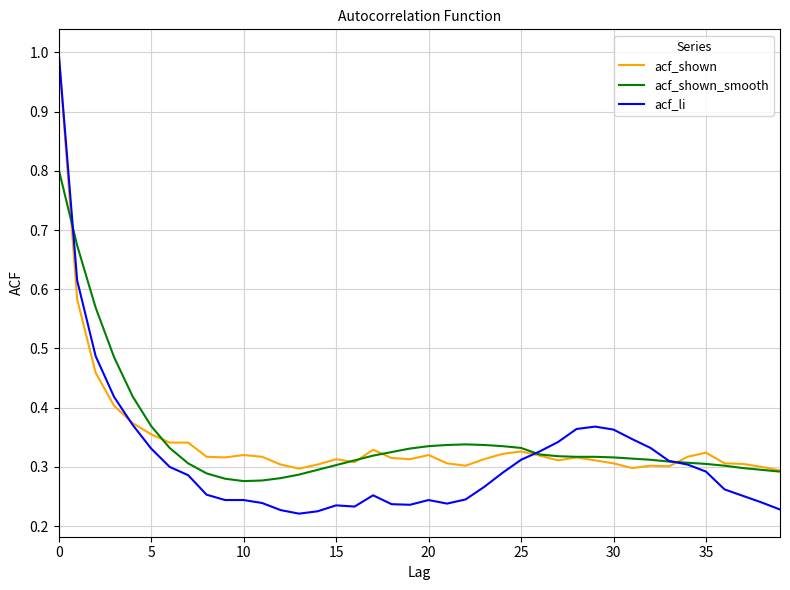

True or false: acf_li has more than 1 interior local peaks.

True